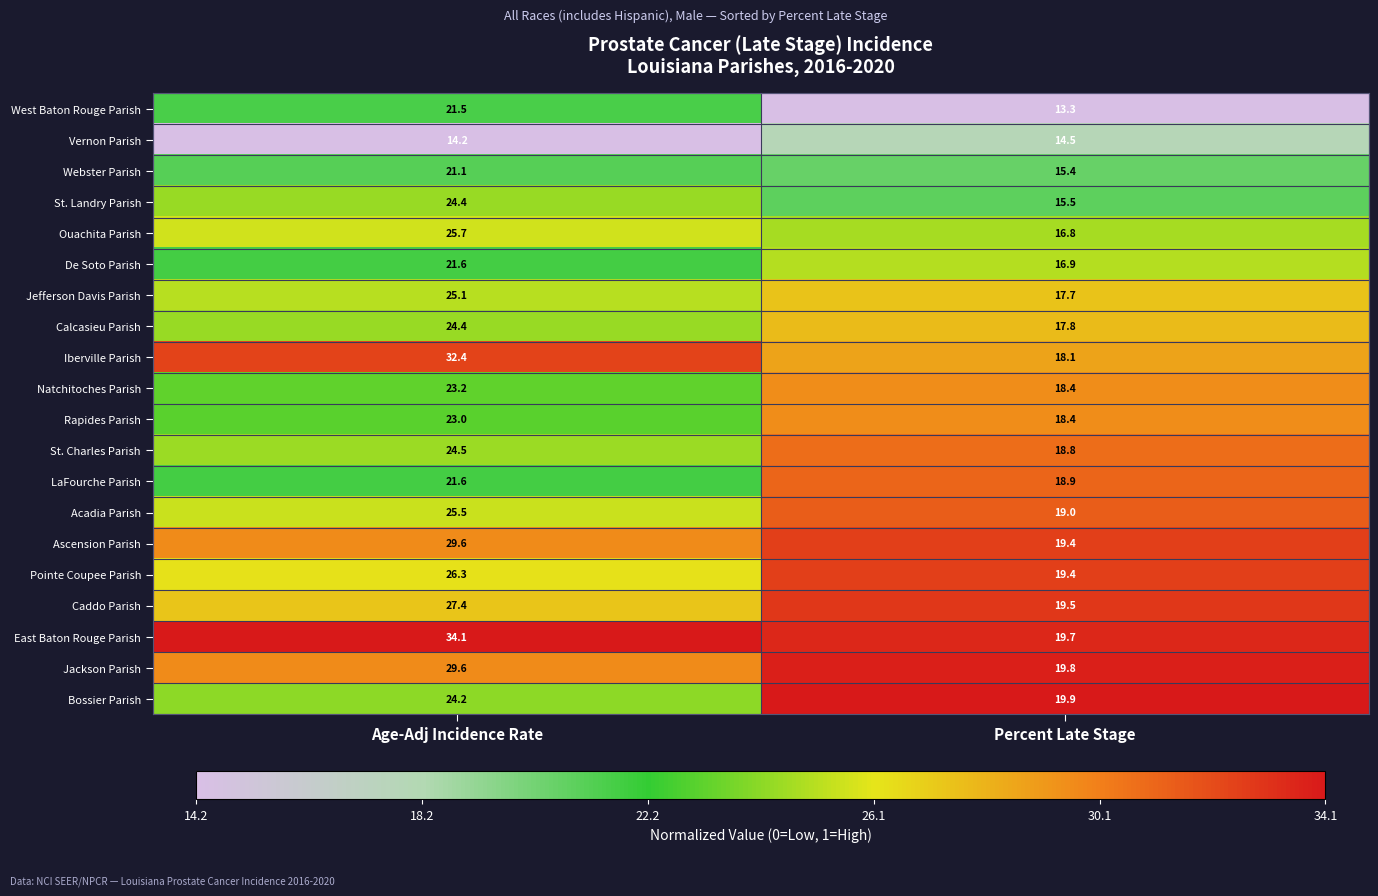

At which category is the sum across all series the highest?

Age-Adj Incidence Rate